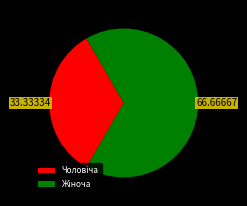

Is there any slice that represents more than half of the pie?

Yes